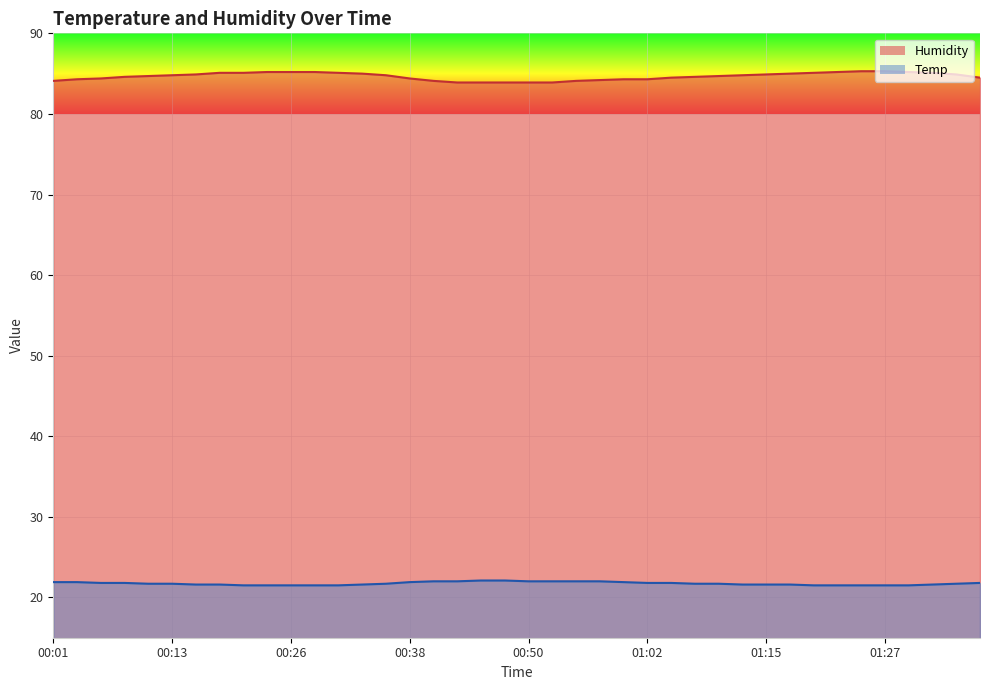

What position from the left is 00:35?

15